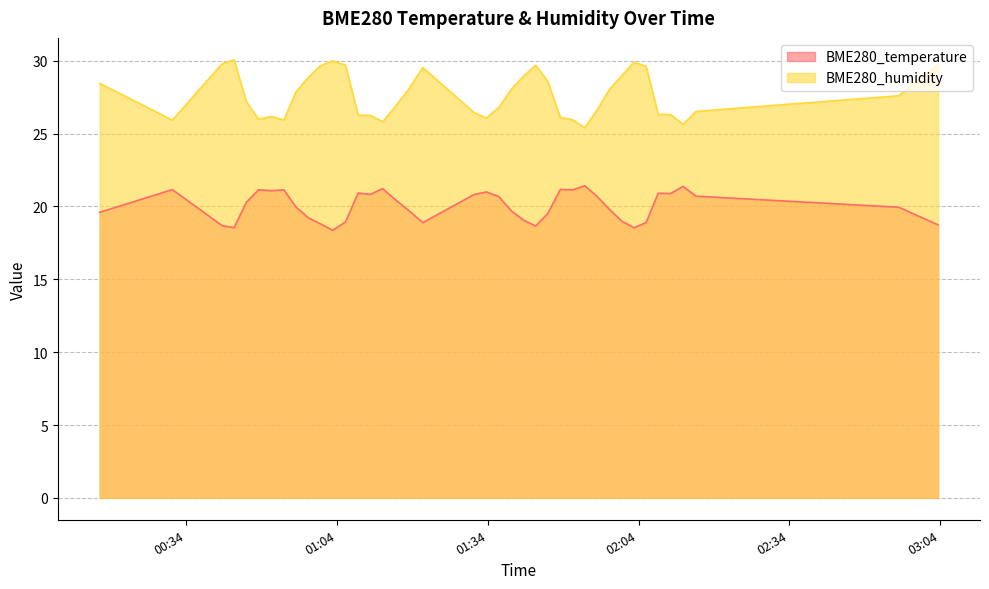

At how many categories does at least one series exceed 18?

40